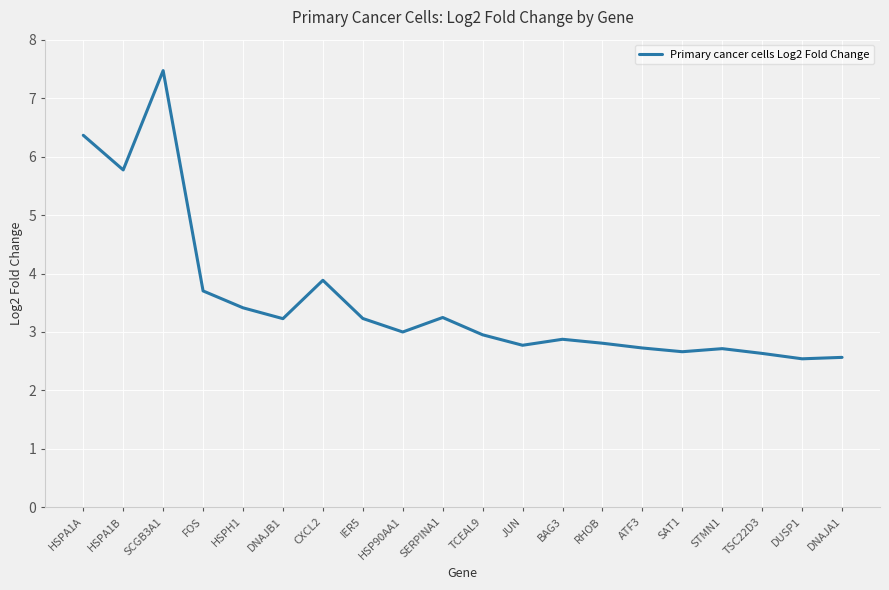

How many distinct data groups are displayed?

1